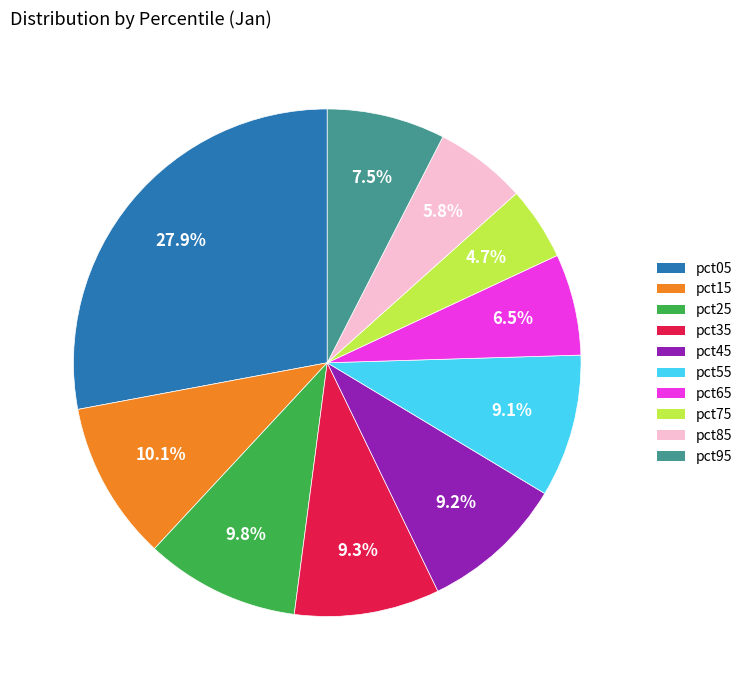

Does pct85 account for over 50% of the chart?

No